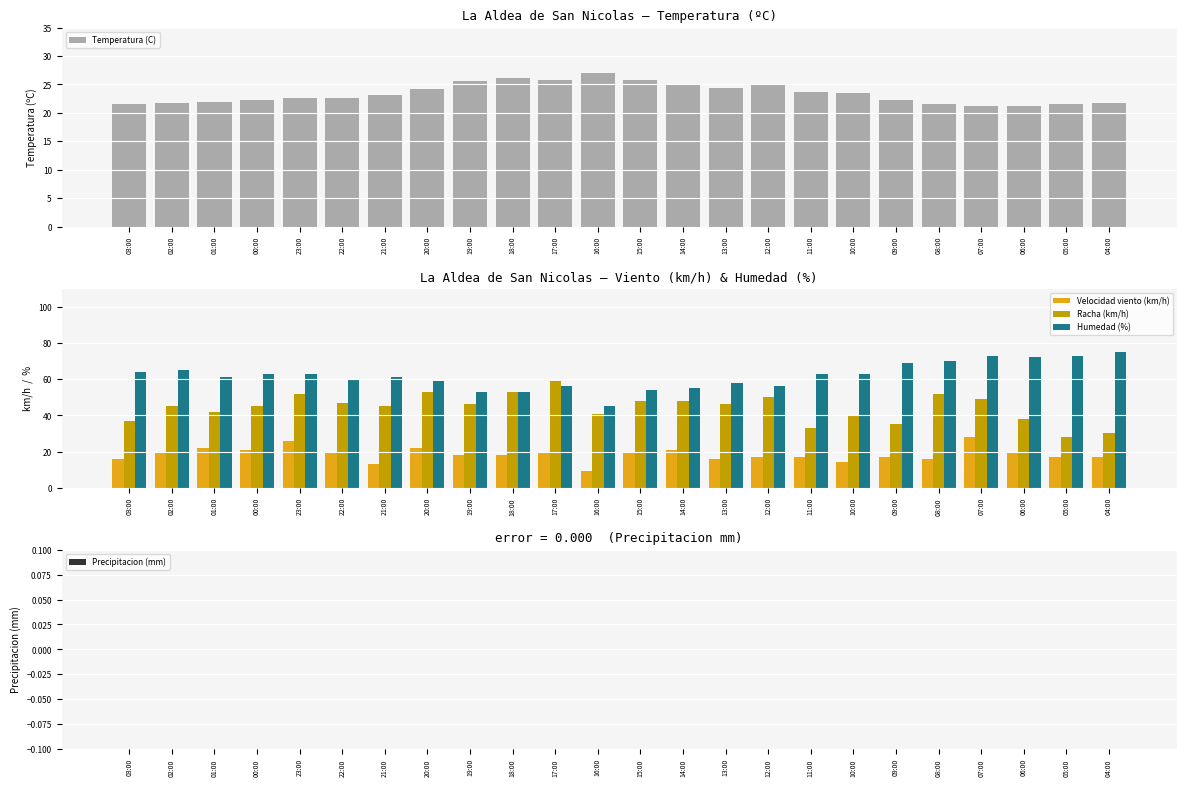

What is the label of the 12th bar from the left?

16:00